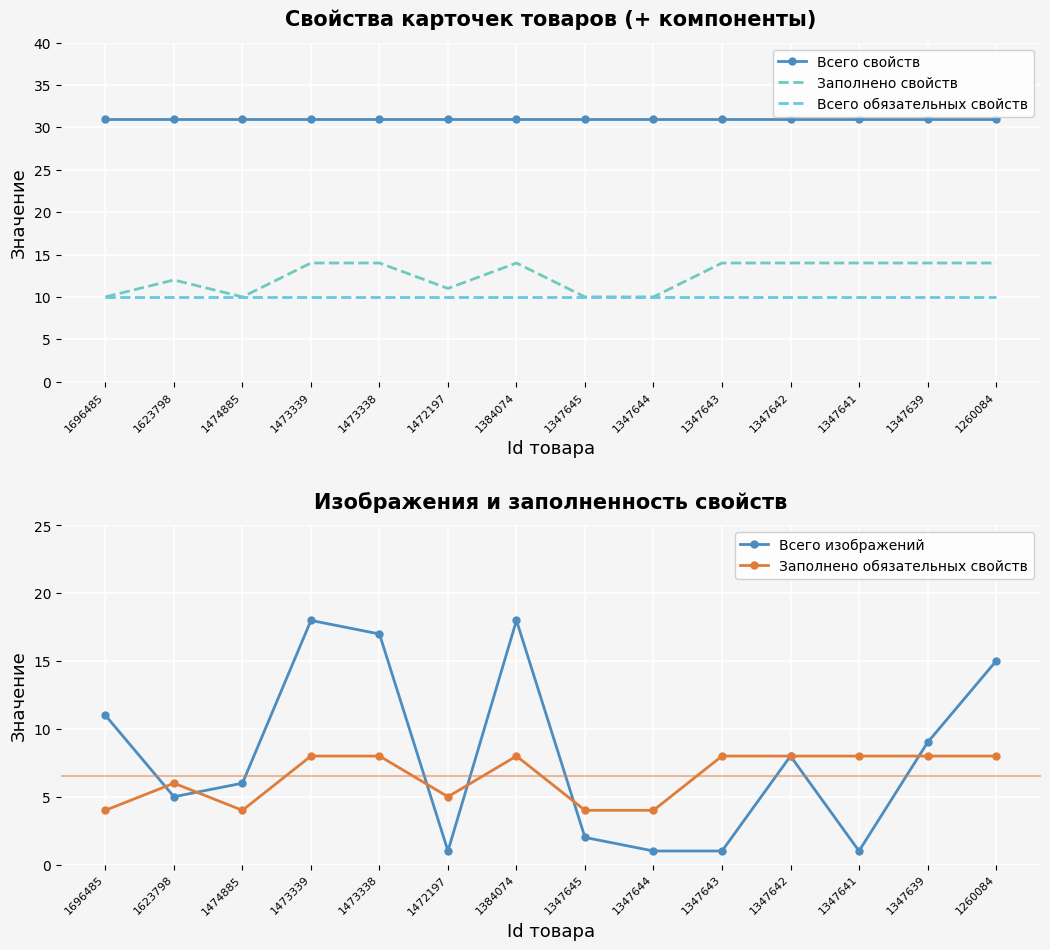

True or false: Заполнено свойств and Всего свойств intersect in this chart.

False